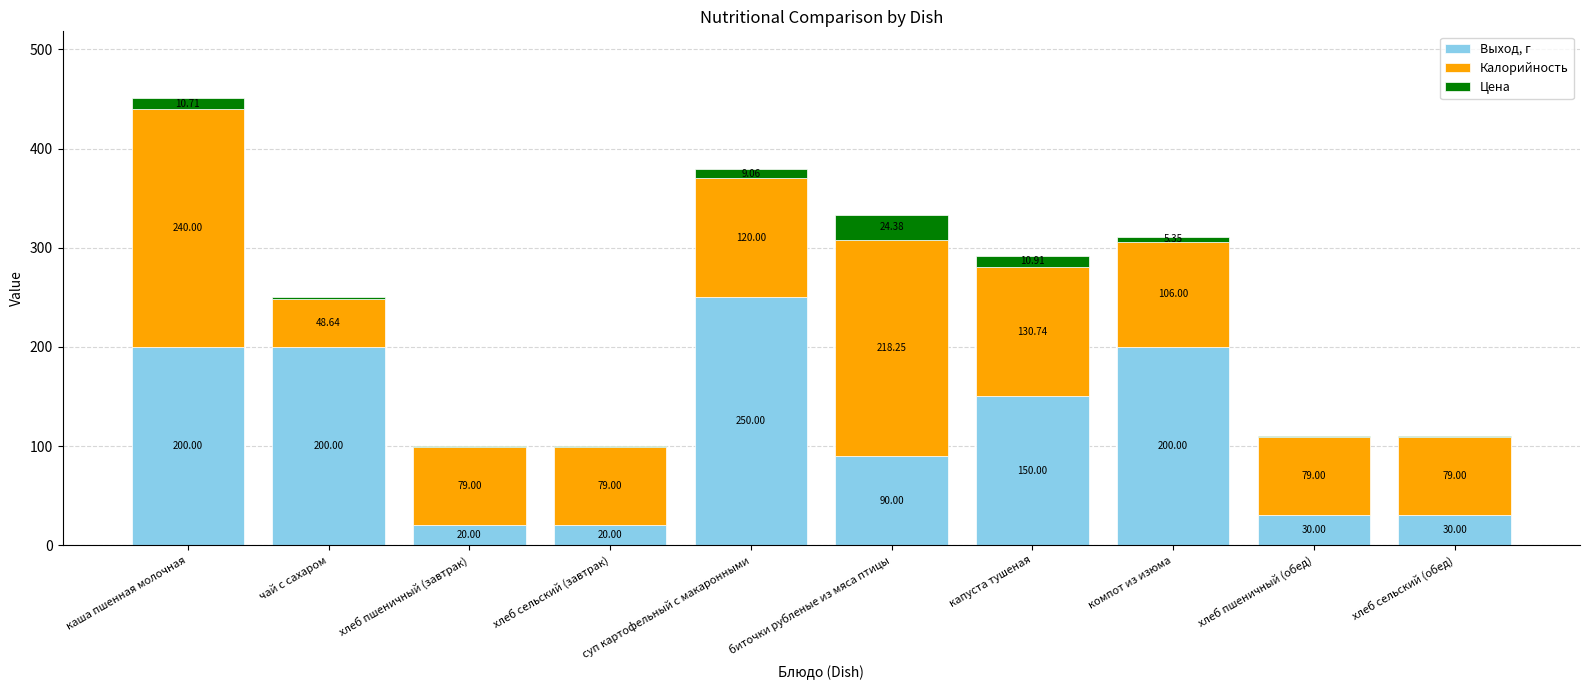

What is the total value across all series at хлеб сельский (завтрак)?

100.0